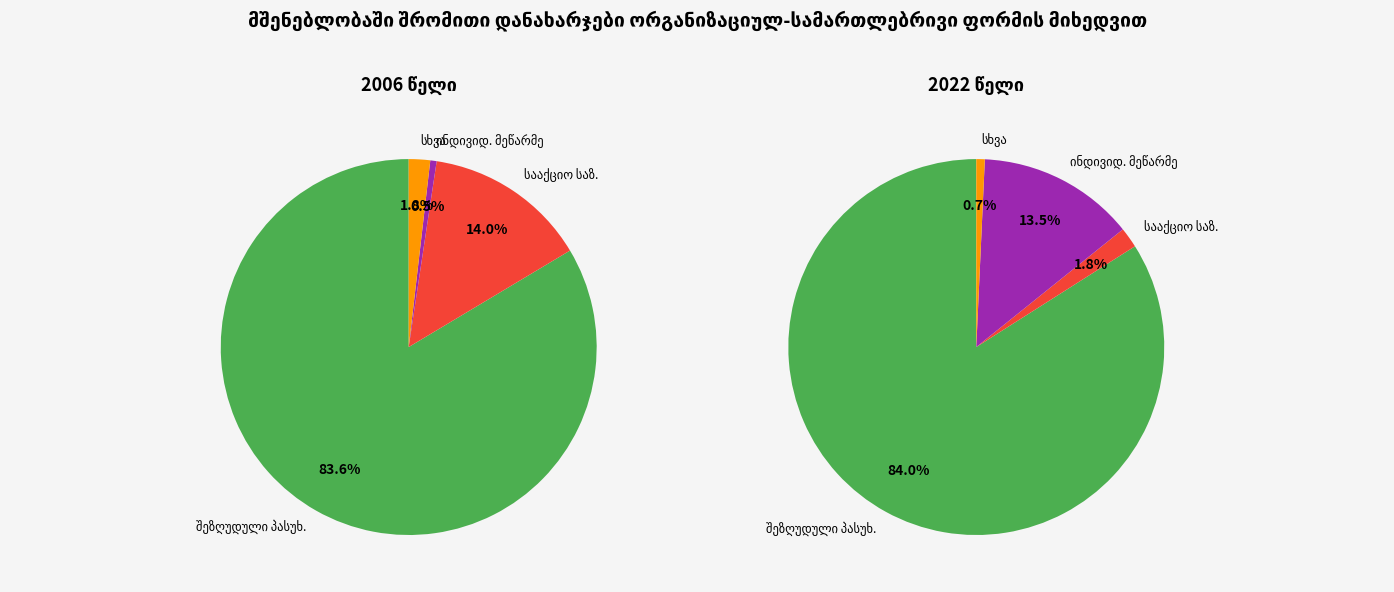

Is it true that 10 is 7% of the pie?

True